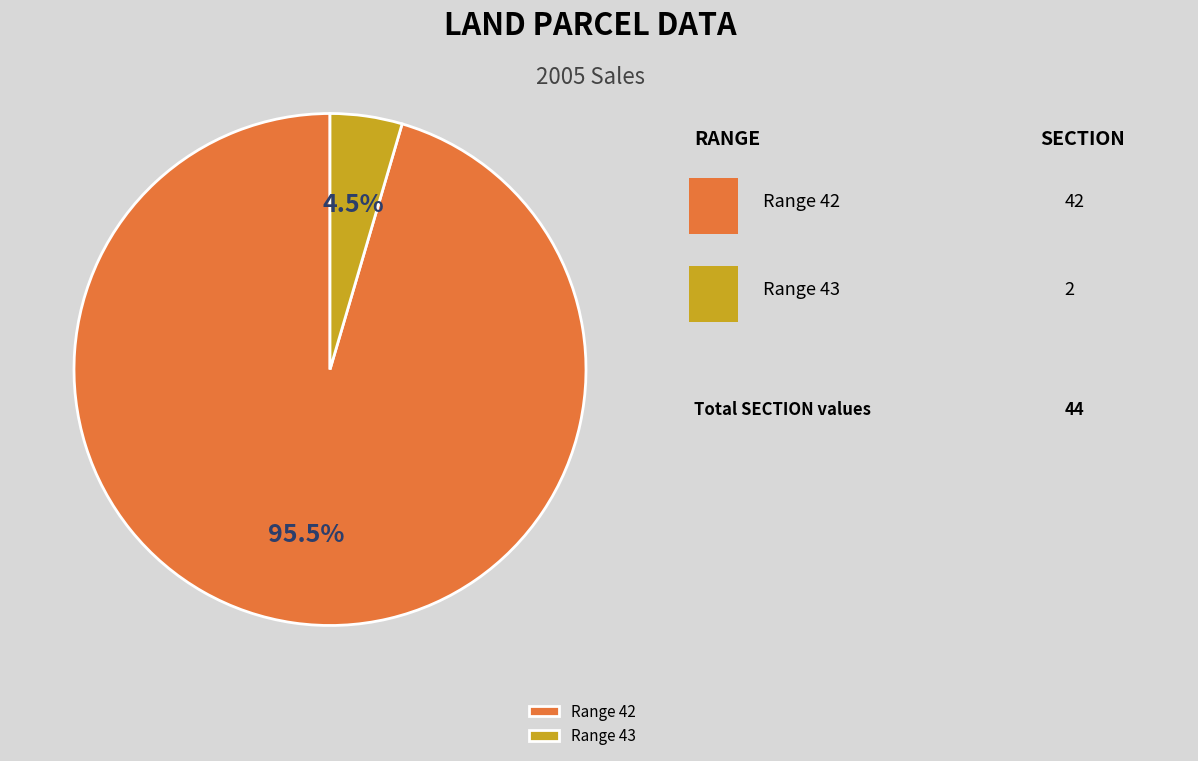

Between Range 42 and Range 43, which is larger?

Range 42